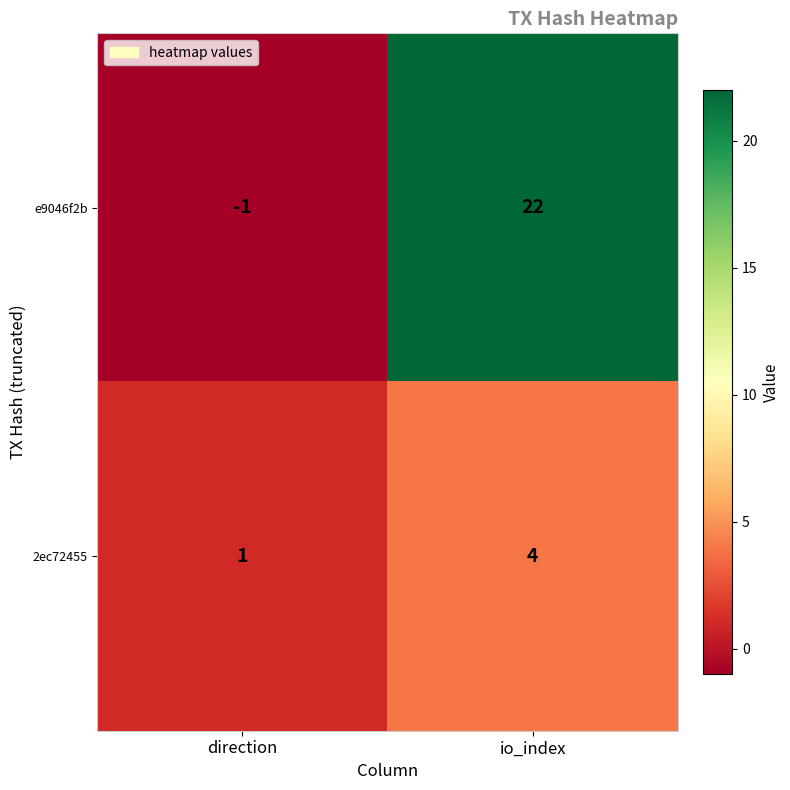

The e9046f2b series shows -1 at direction. True or false?

True